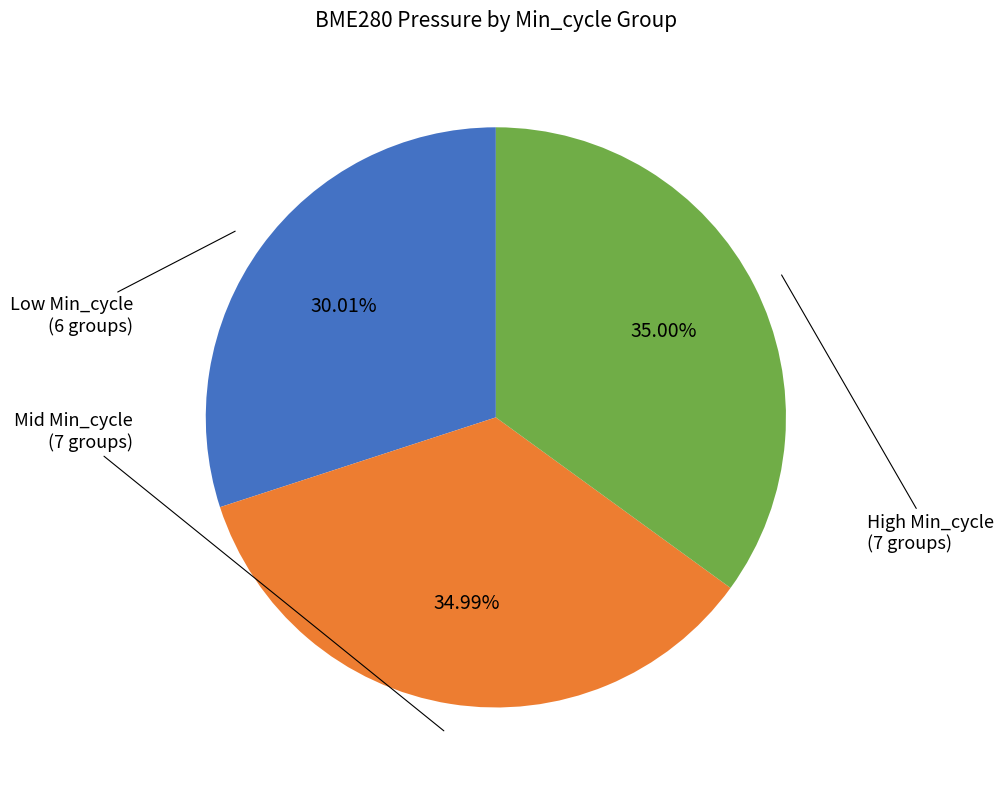

Is there any slice that represents more than half of the pie?

No